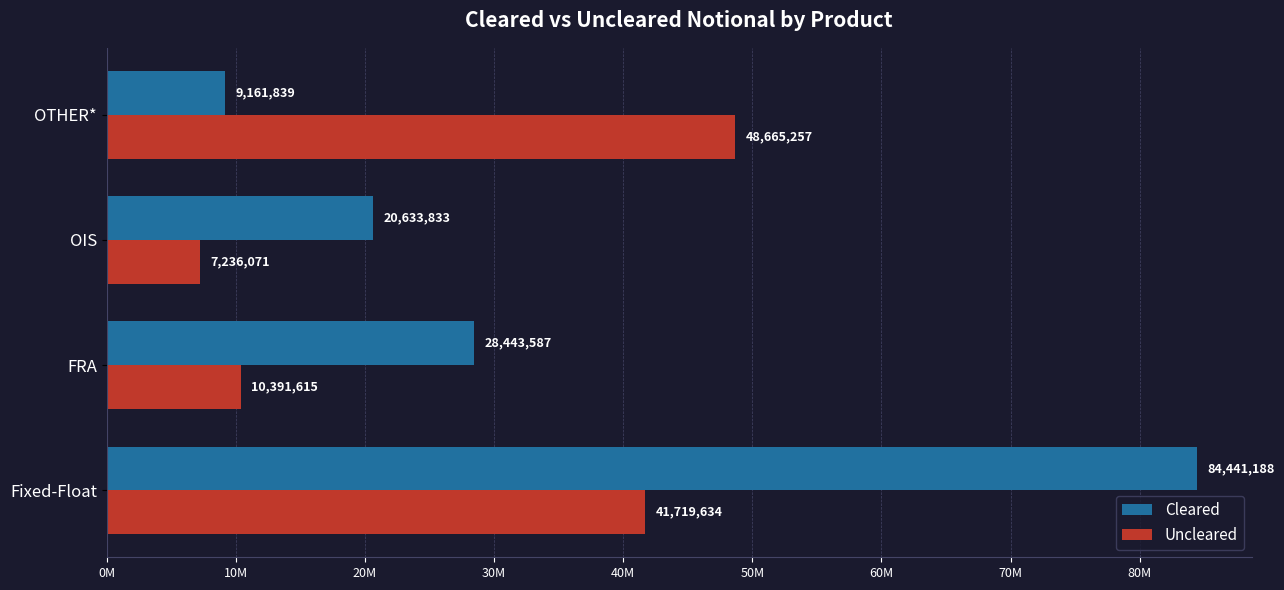

Where is Uncleared nearest to the value 27950664?

Fixed-Float